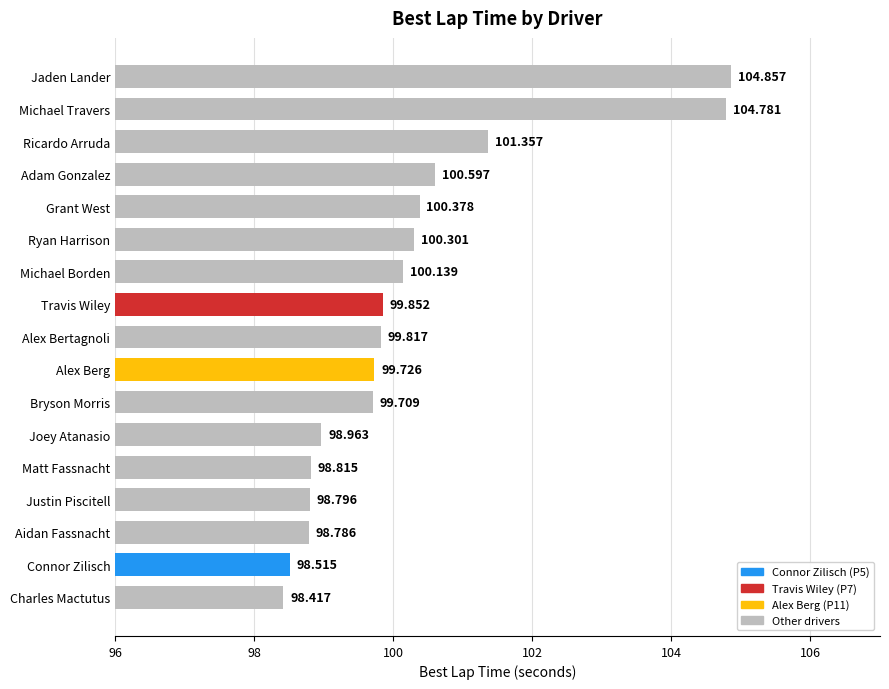

Where is the data nearest to the value 101?

Ricardo Arruda